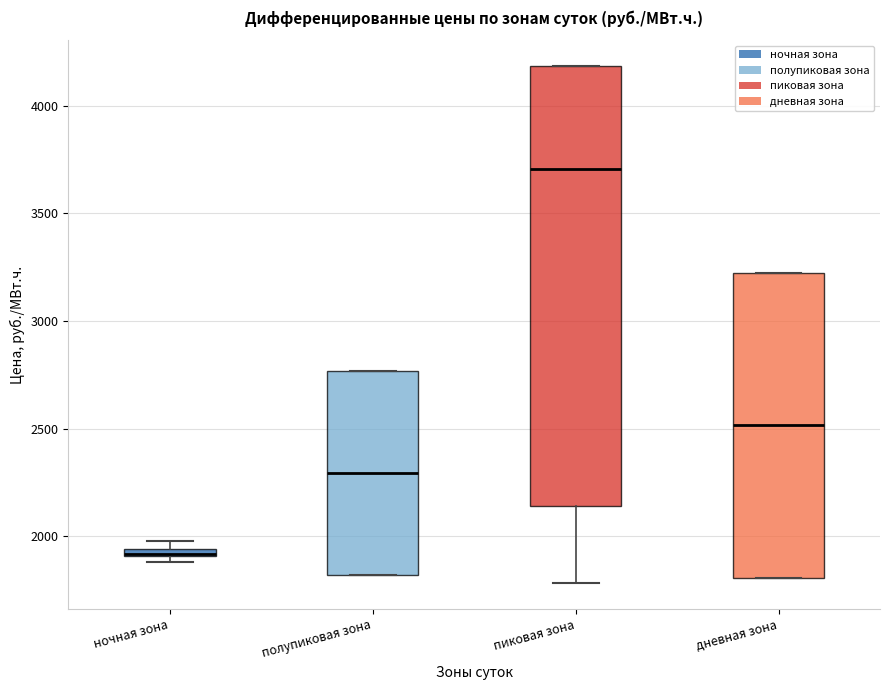

Where does the lower whisker of the box for пиковая зона end on the y-axis? The values are not printed on the chart, so give them approximately, as read against the axis.

1800